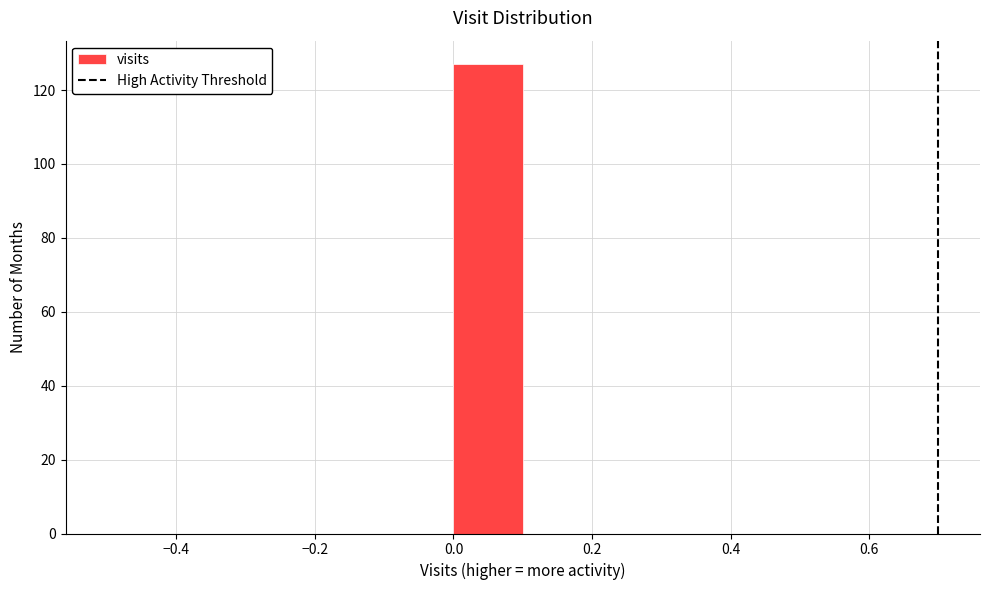

How tall is the bar that spans 0.0 to 0.1 on the x-axis? The values are not printed on the chart, so give them approximately, as read against the axis.

128